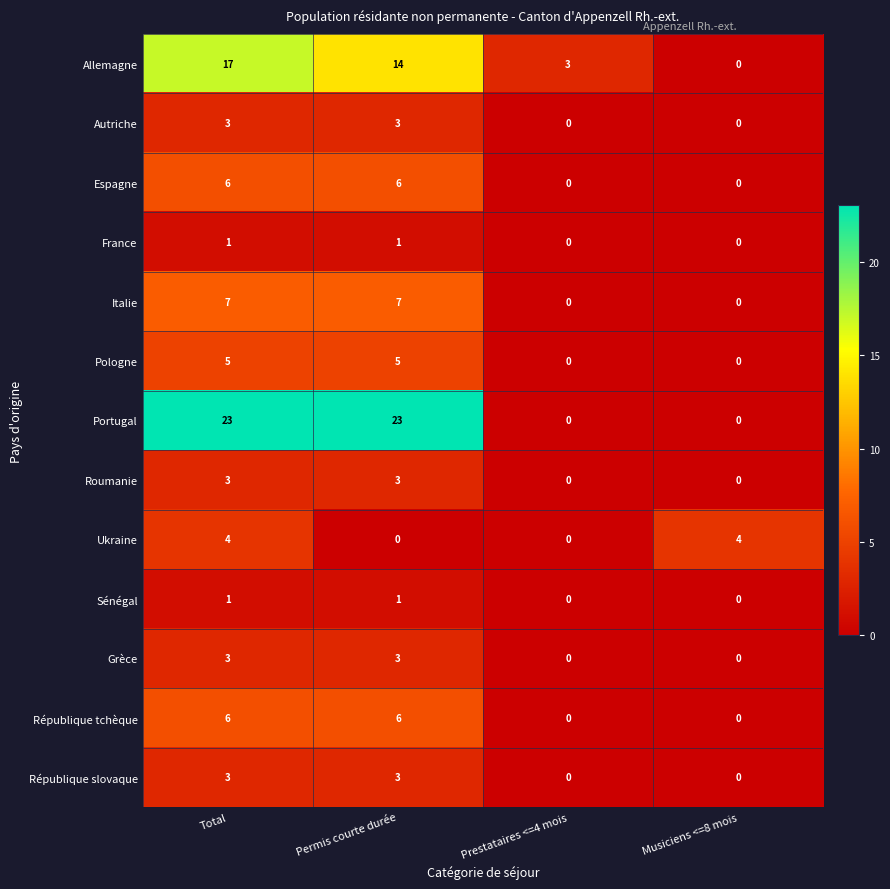

How many series are shown in this chart?

13